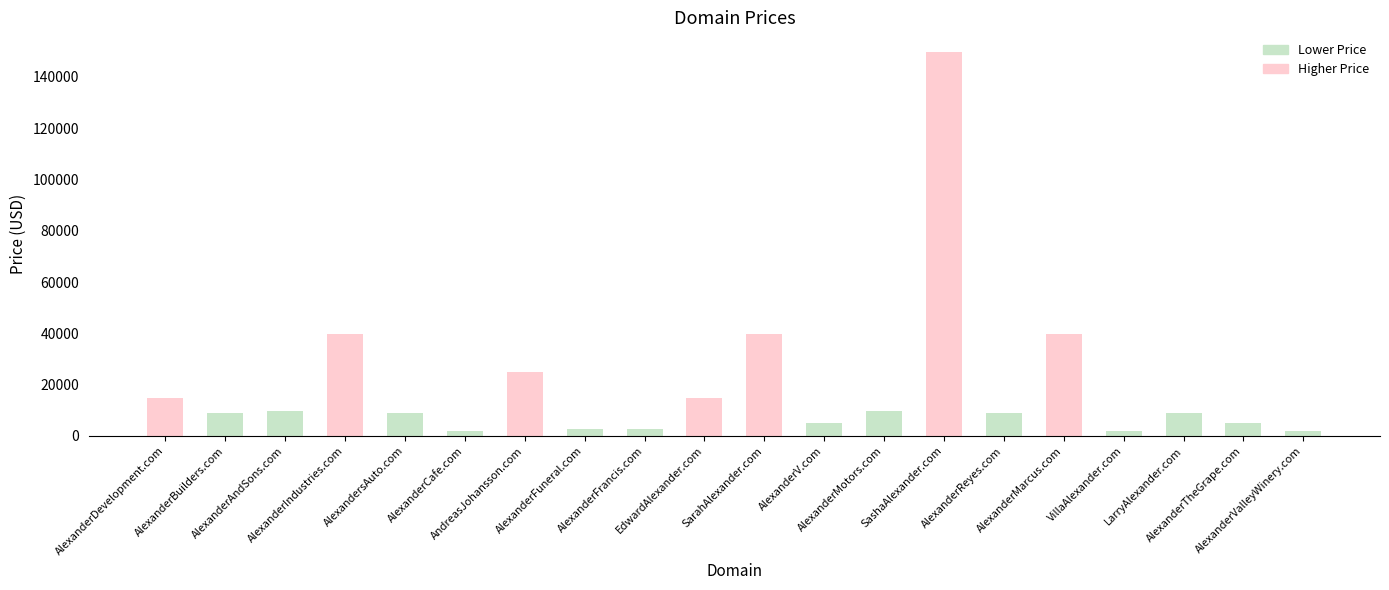

What position from the left is AlexanderReyes.com?

15